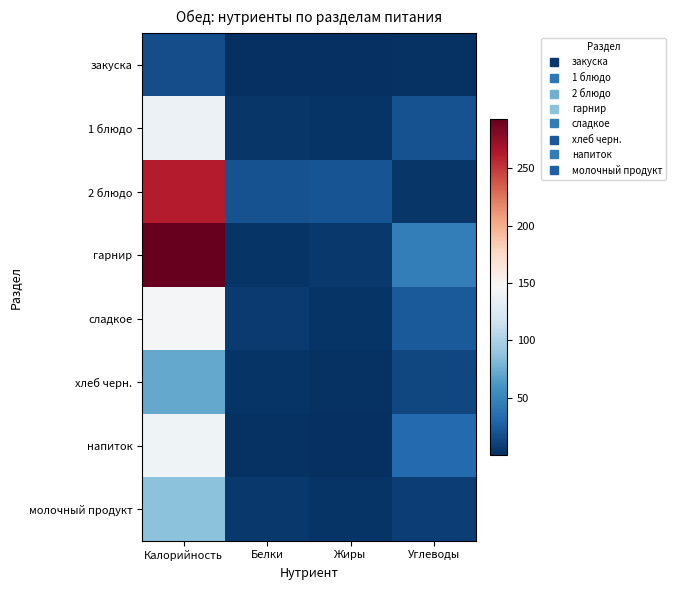

At which category is the sum across all series the highest?

Калорийность